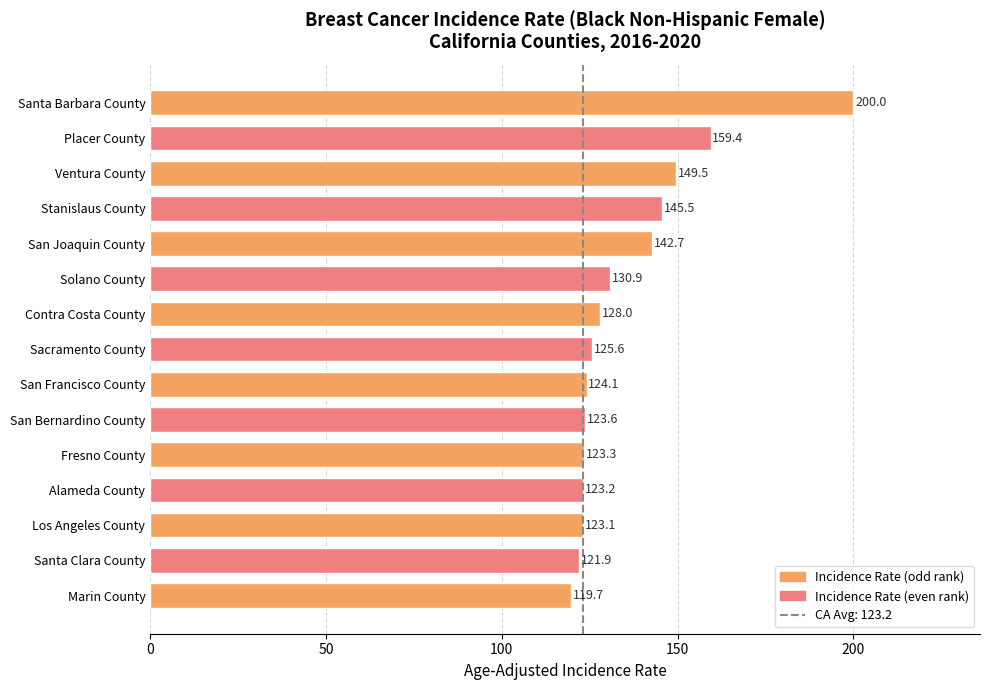

Count the number of data series in this chart.

1